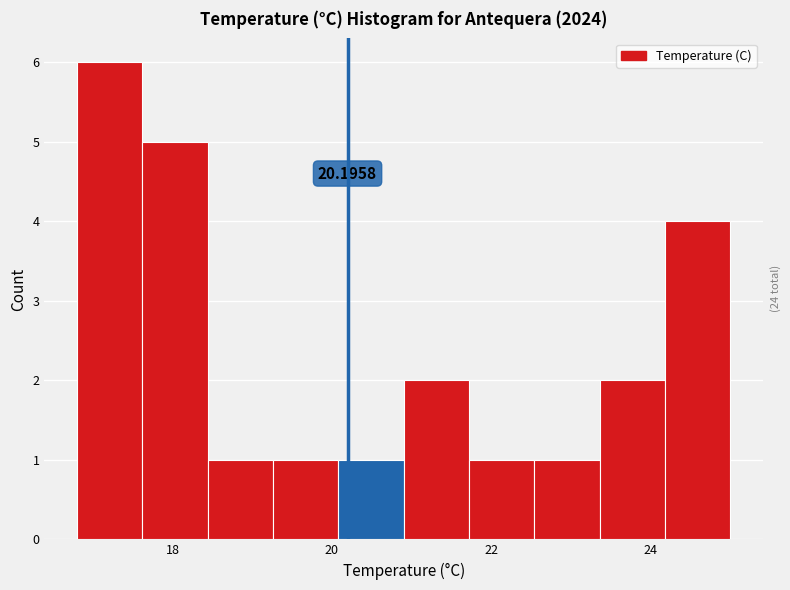

Over which range of the x-axis is the bar tallest?

16.80 to 17.62